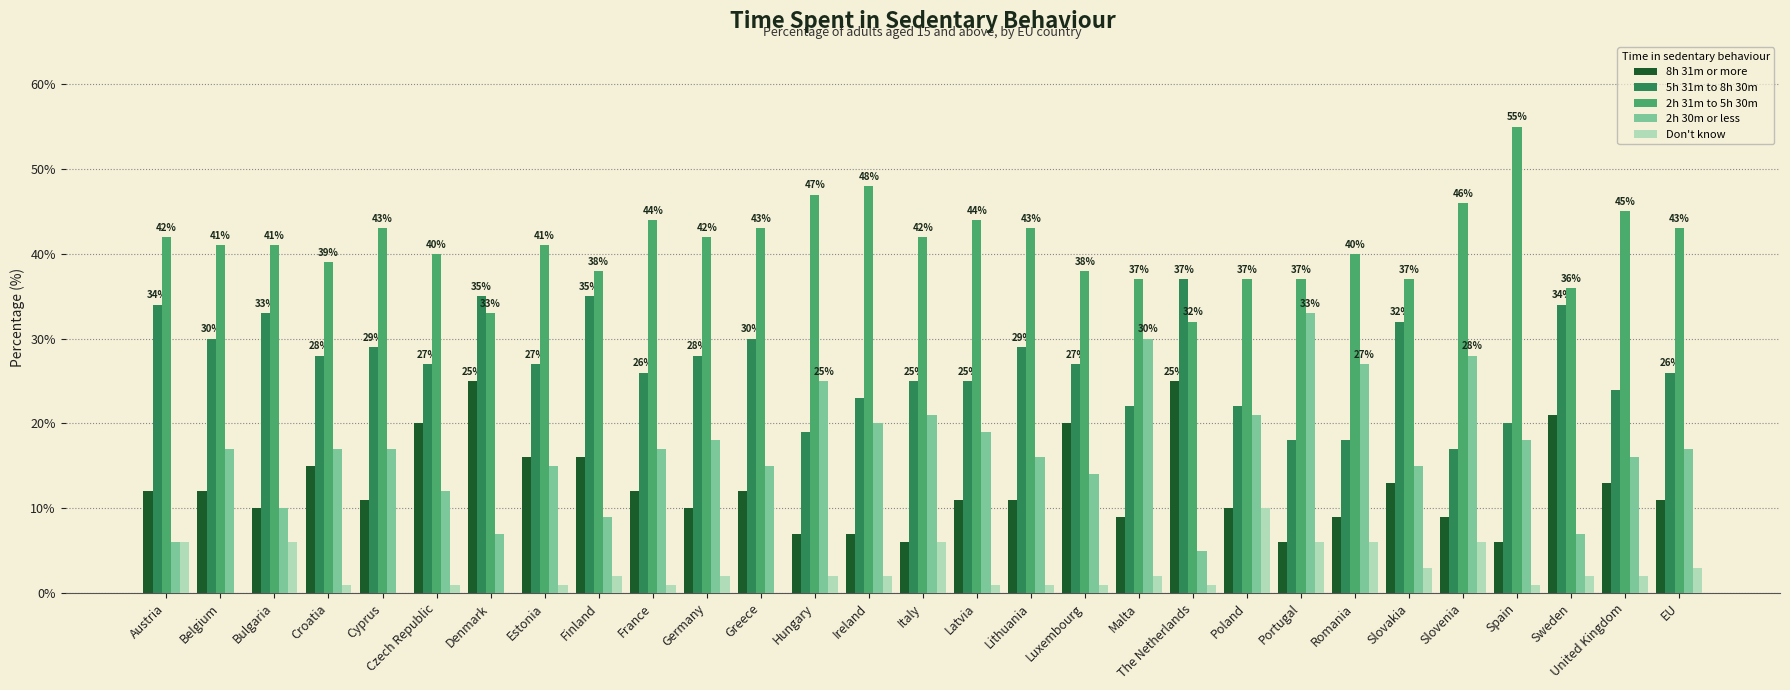

What is the difference between the 5h 31m to 8h 30m values at Slovakia and Luxembourg?

5